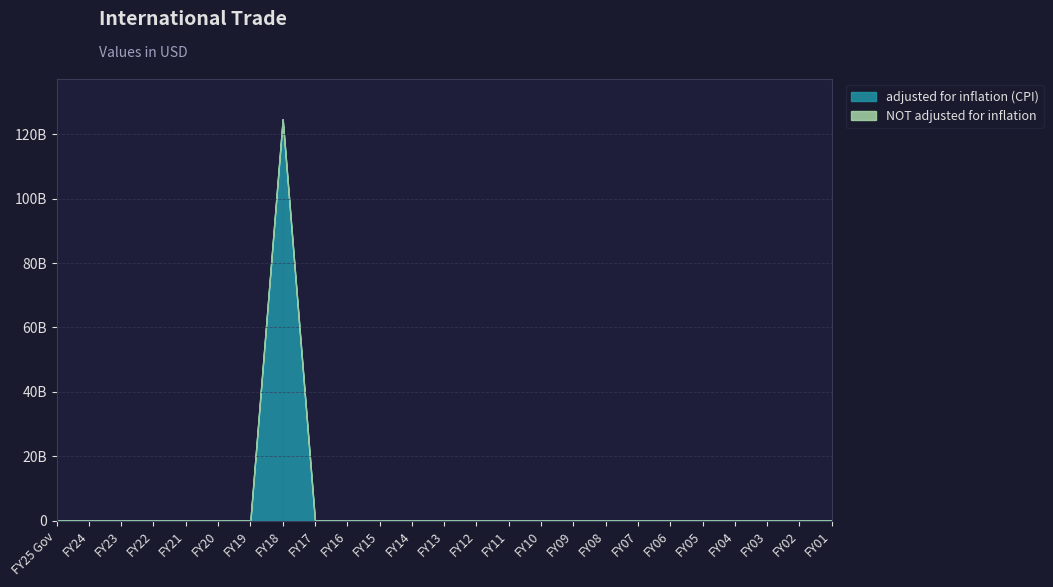

The value of adjusted for inflation (CPI) at FY04 is 54973827746. True or false?

False